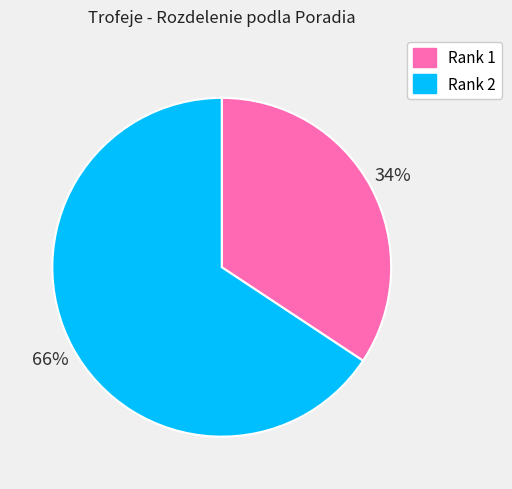

Do Rank 2 and Rank 1 together represent more than half of the pie?

Yes